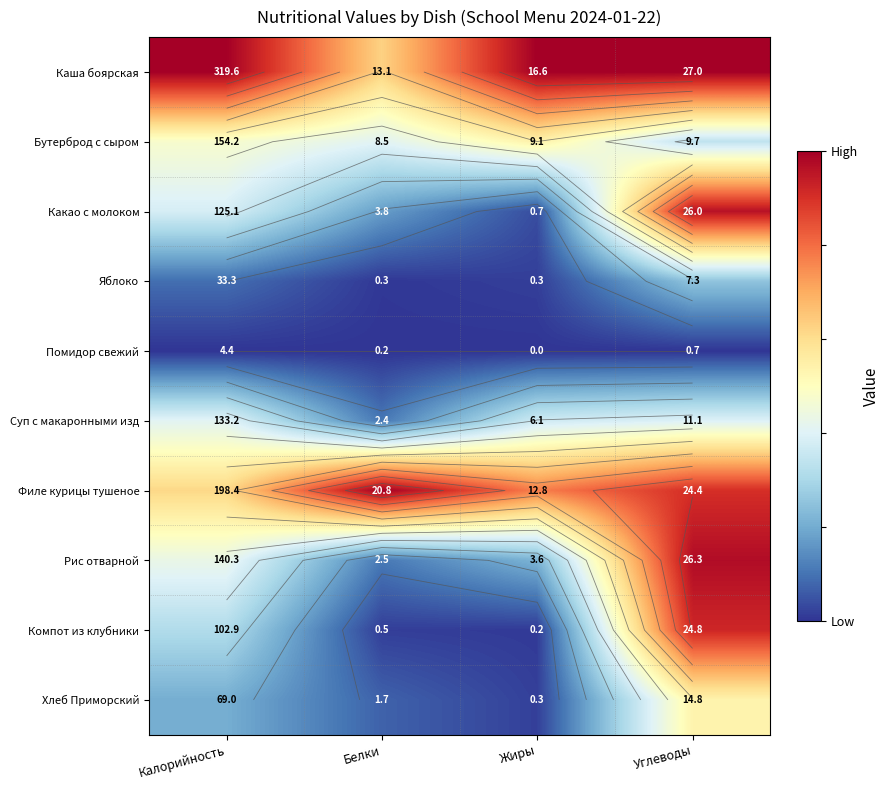

Between Углеводы and Белки, which is larger?

Углеводы